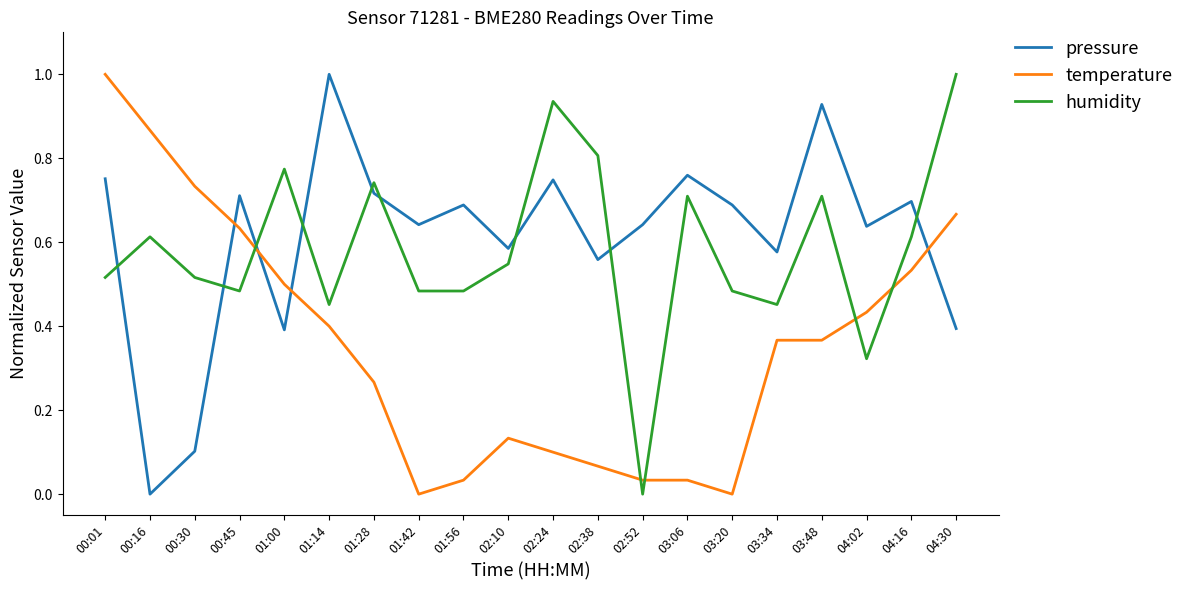

Is it true that pressure equals 0.4 at 01:42?

False